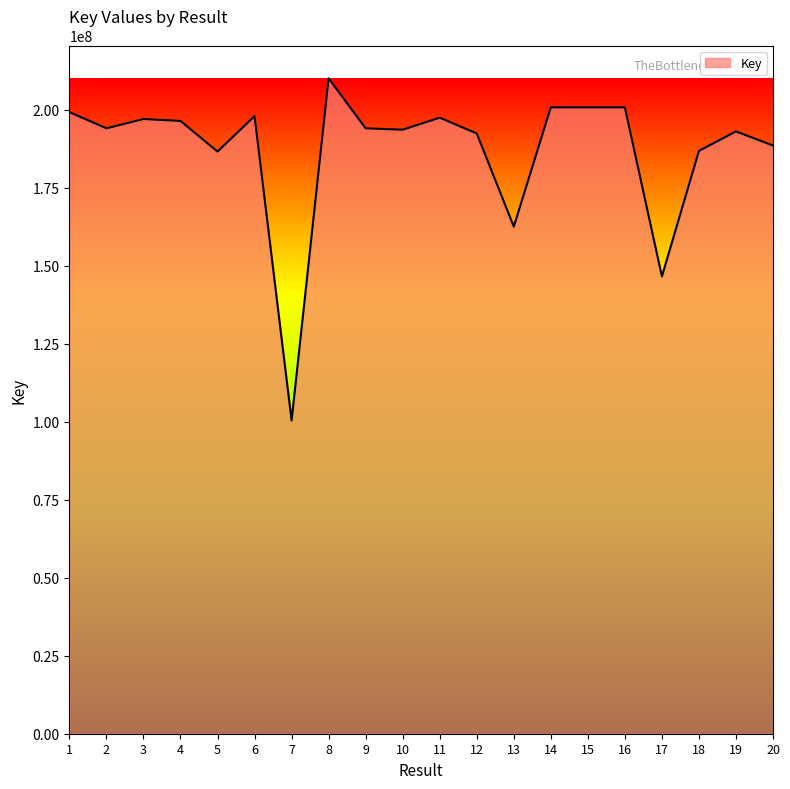

What is the greatest value displayed?

210100943